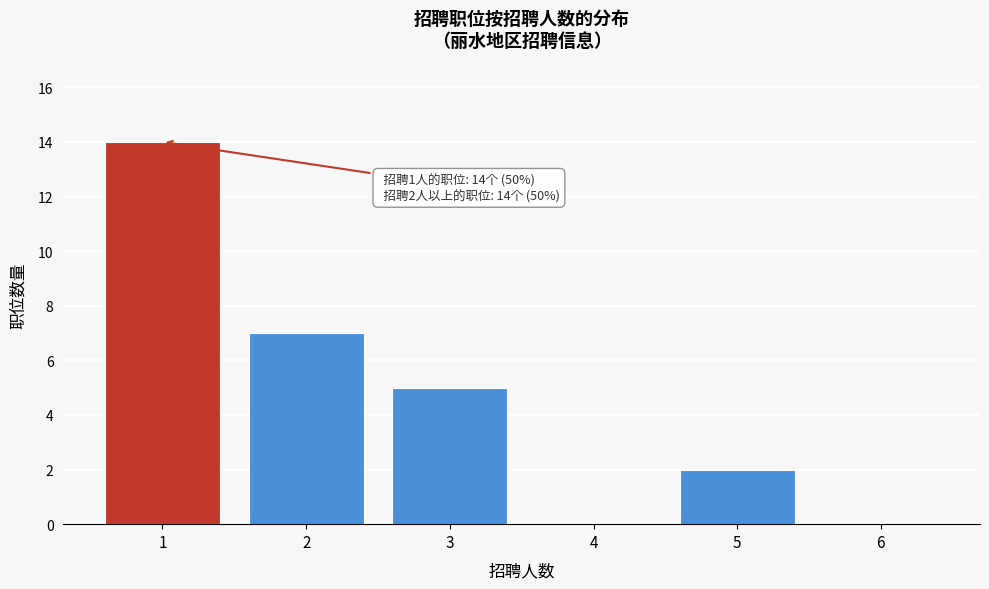

Over which range of the x-axis is the bar tallest?

0.5 to 1.5